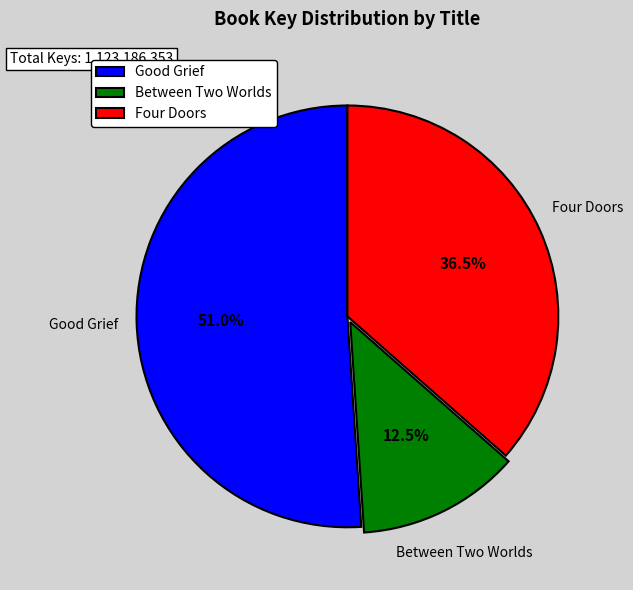

What percentage is the Good Grief slice, to the nearest percent?

51%